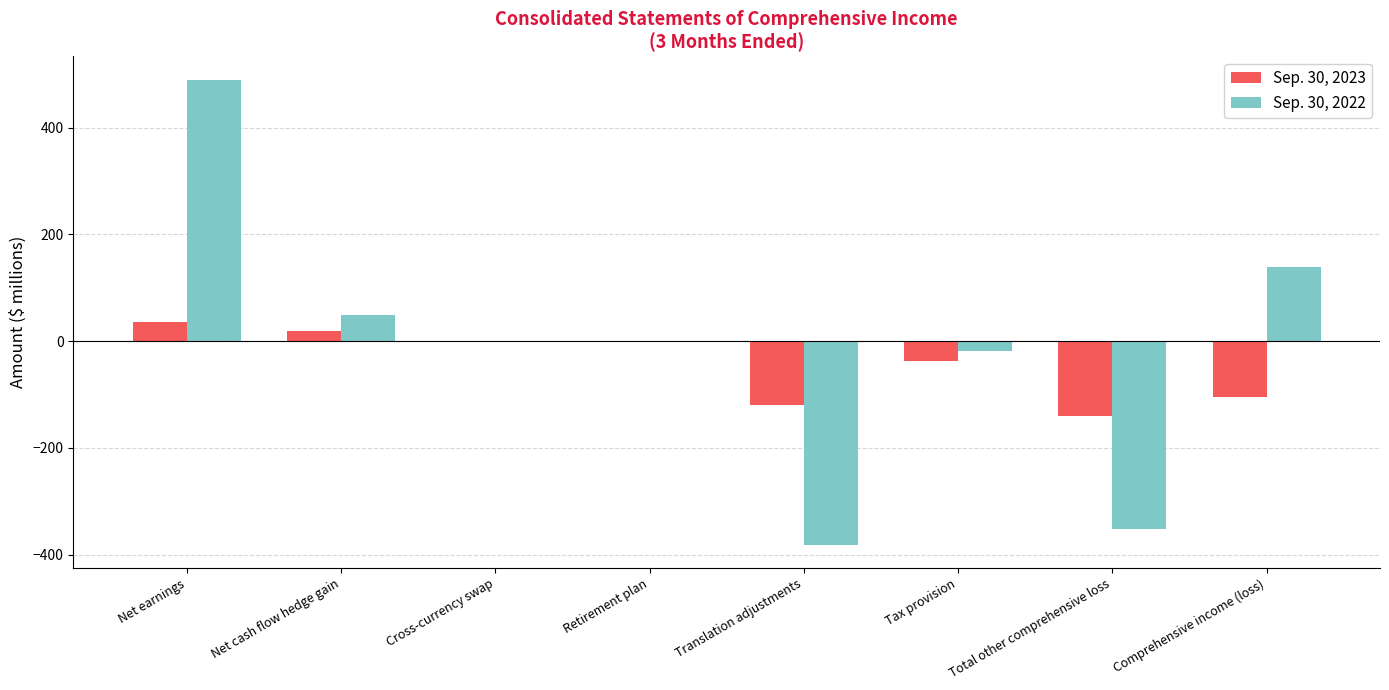

At which label does Sep. 30, 2022 reach its peak?

Net earnings